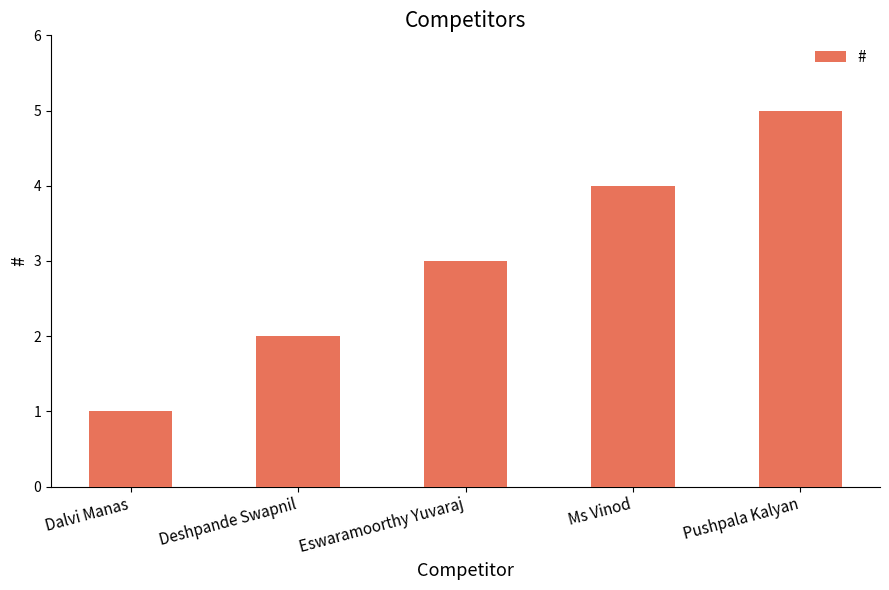

What is the average value?

3